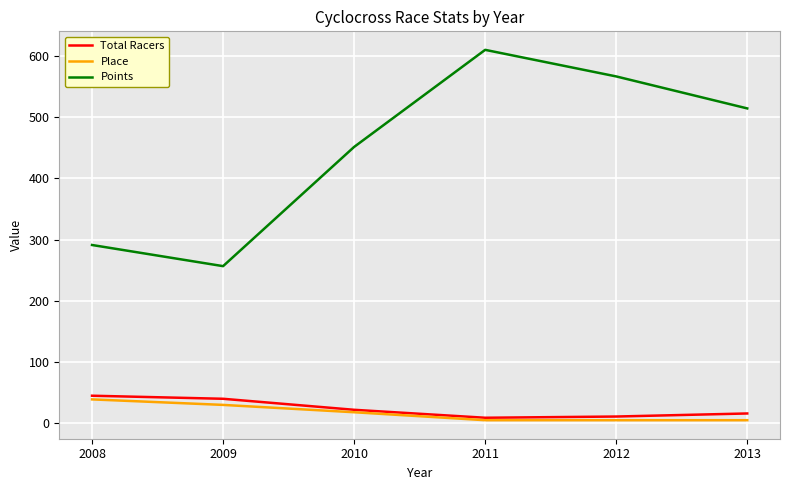

How many lines are shown in the chart?

3